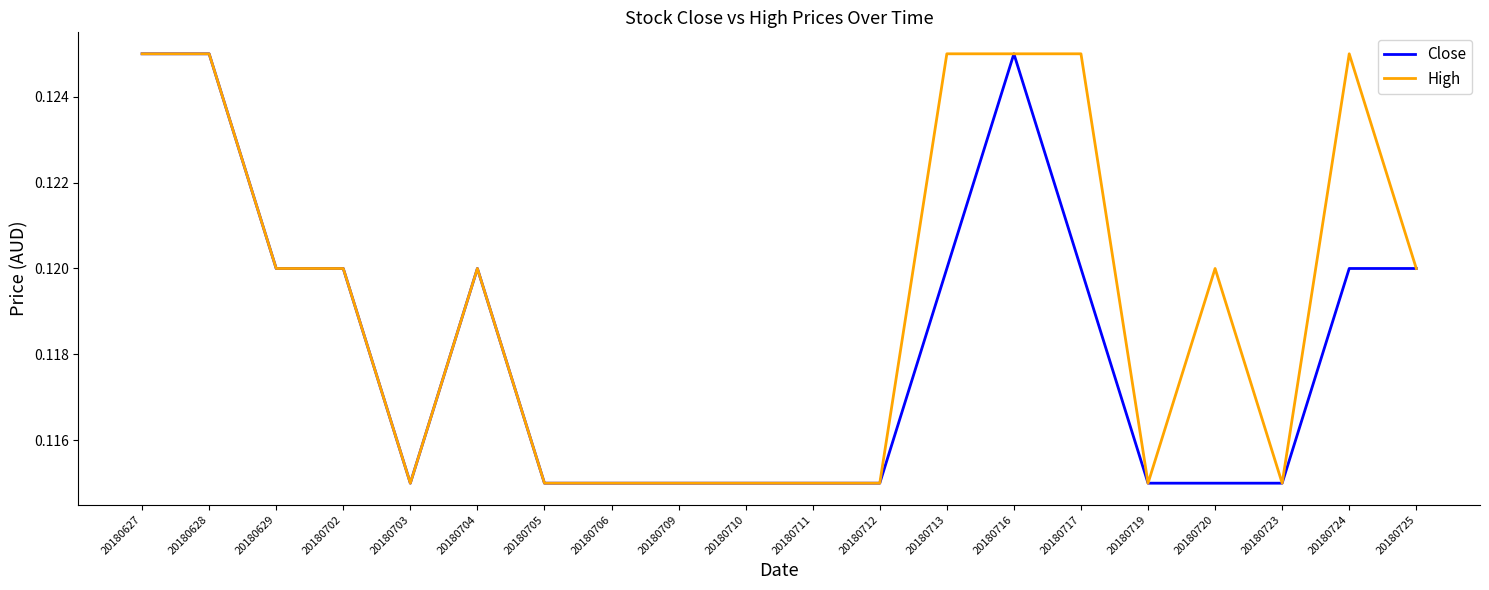

Which series has the largest total across all categories?

High